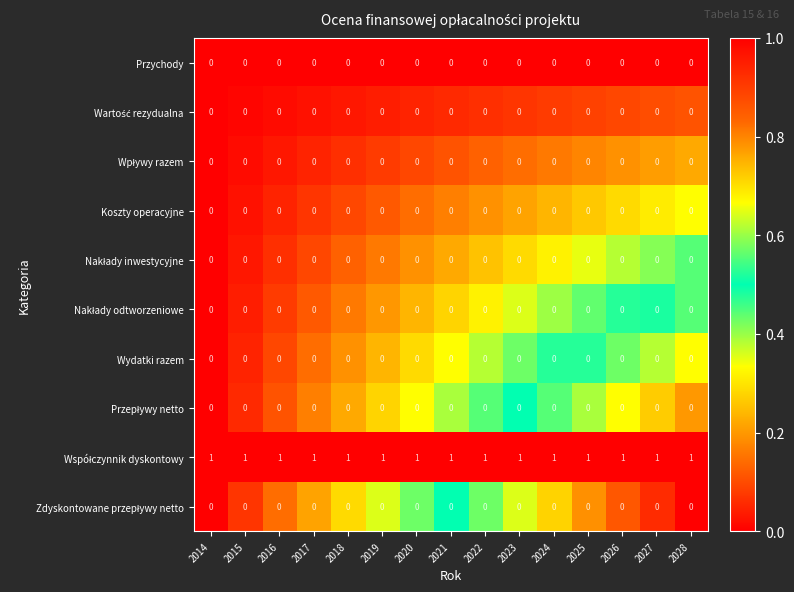

How many categories are shown in the chart?

15